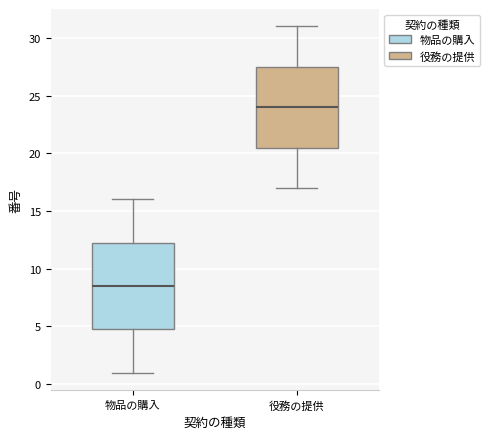

Where does the lower whisker of the box for 役務の提供 end on the y-axis? The values are not printed on the chart, so give them approximately, as read against the axis.

17.0